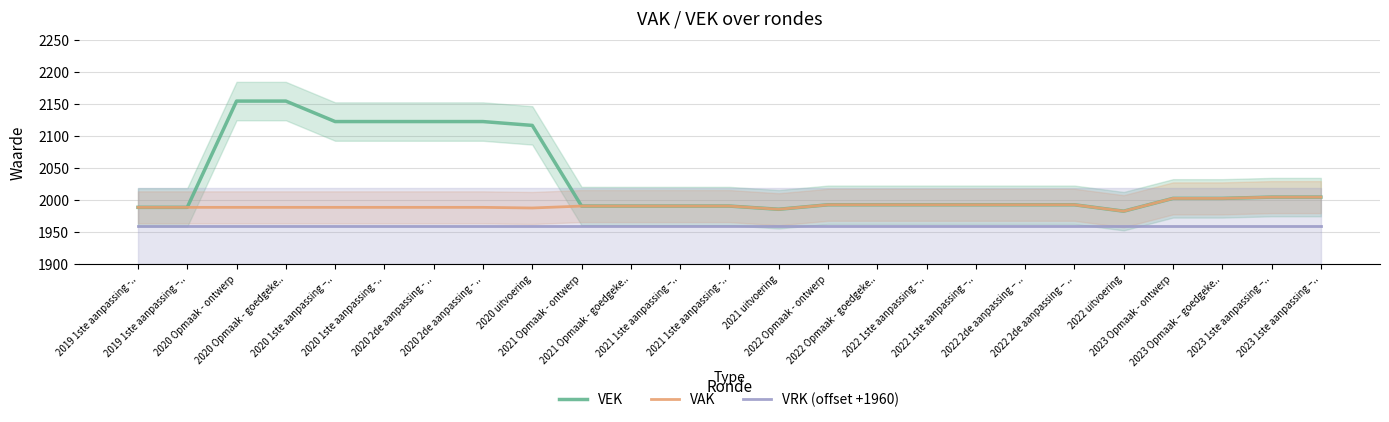

What is the difference between the maximum and minimum values in the VAK series?

22